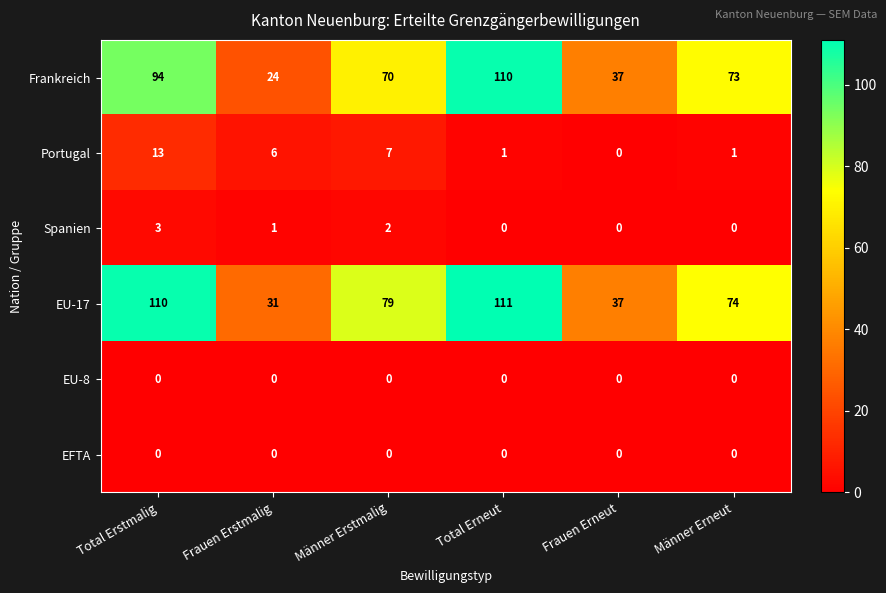

Where does the EU-17 series first go above 79?

Total Erstmalig